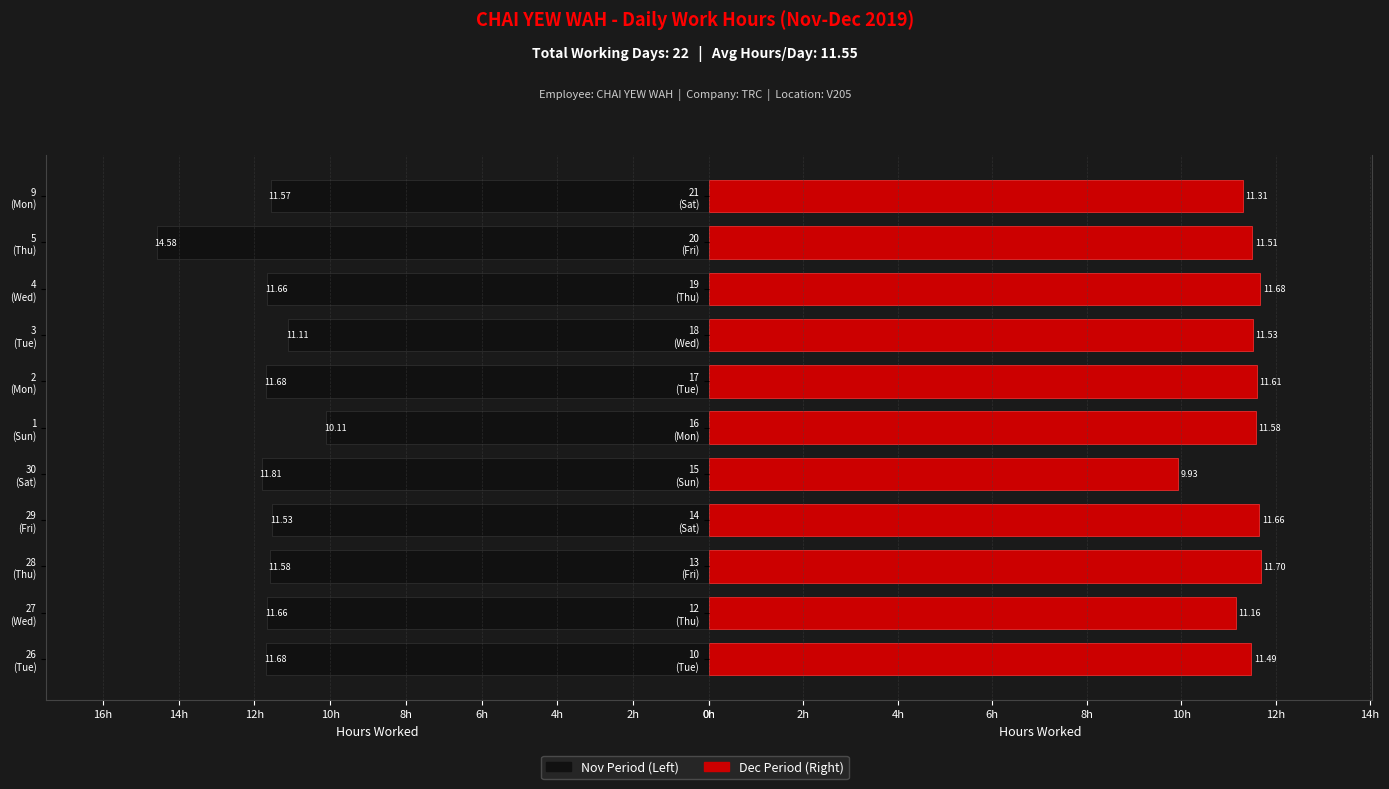

Count the number of categories in the chart.

11